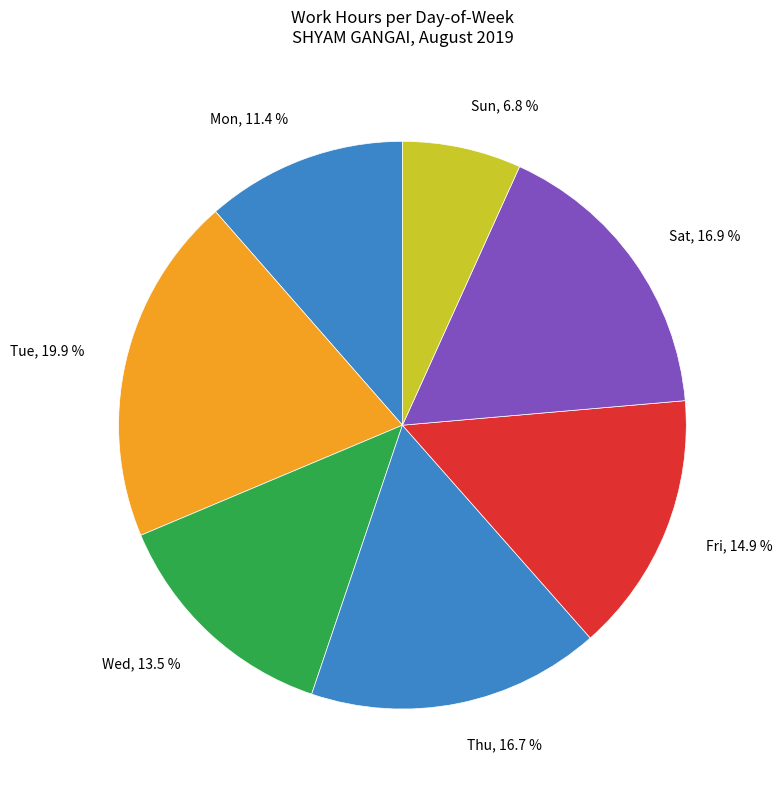

What is the total percentage of Sat and Tue?

36.8%